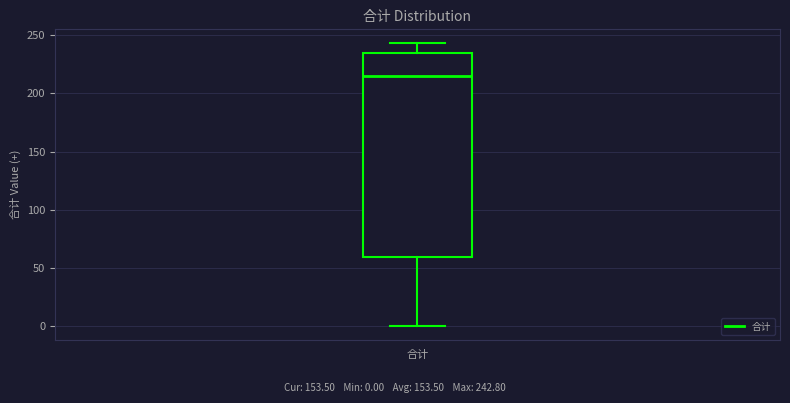

Where does the lower whisker of the box for 合计 end on the y-axis? The values are not printed on the chart, so give them approximately, as read against the axis.

0